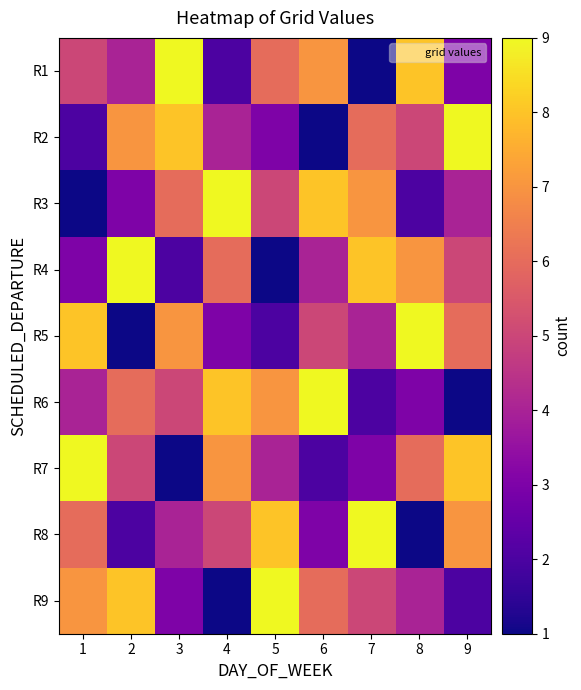

Reading left to right, what are all the values shown in this chart?

R1: 1=5	2=4	3=9	4=2	5=6	6=7	7=1	8=8	9=3
R2: 1=2	2=7	3=8	4=4	5=3	6=1	7=6	8=5	9=9
R3: 1=1	2=3	3=6	4=9	5=5	6=8	7=7	8=2	9=4
R4: 1=3	2=9	3=2	4=6	5=1	6=4	7=8	8=7	9=5
R5: 1=8	2=1	3=7	4=3	5=2	6=5	7=4	8=9	9=6
R6: 1=4	2=6	3=5	4=8	5=7	6=9	7=2	8=3	9=1
R7: 1=9	2=5	3=1	4=7	5=4	6=2	7=3	8=6	9=8
R8: 1=6	2=2	3=4	4=5	5=8	6=3	7=9	8=1	9=7
R9: 1=7	2=8	3=3	4=1	5=9	6=6	7=5	8=4	9=2